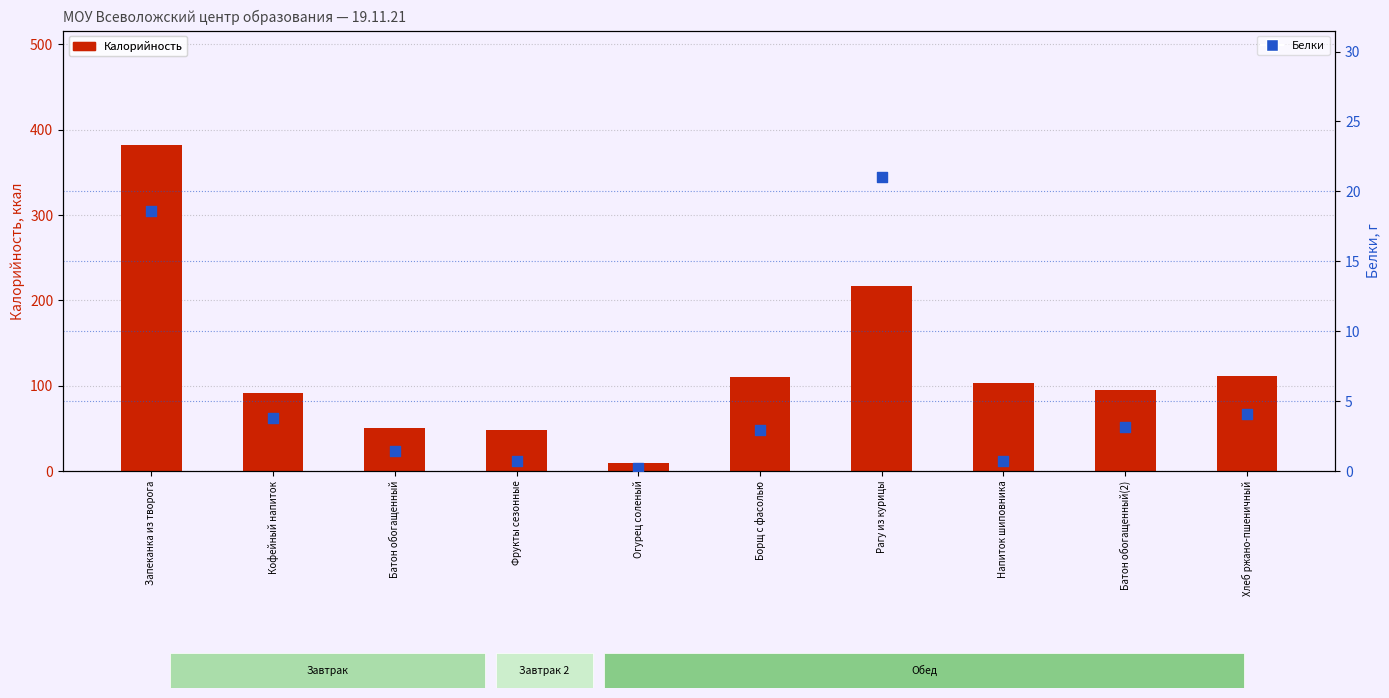

Which series has the largest Y range (max minus min)?

Калорийность